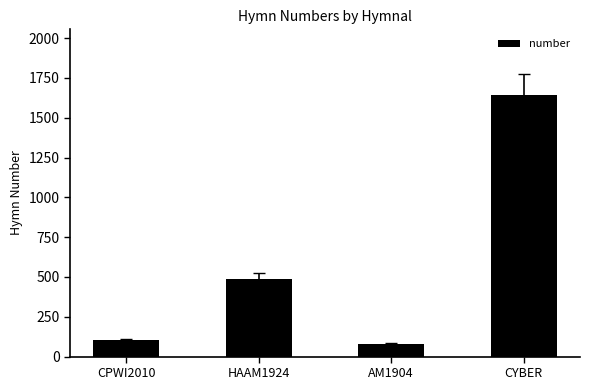

What is the label of the 2nd bar from the right?

AM1904